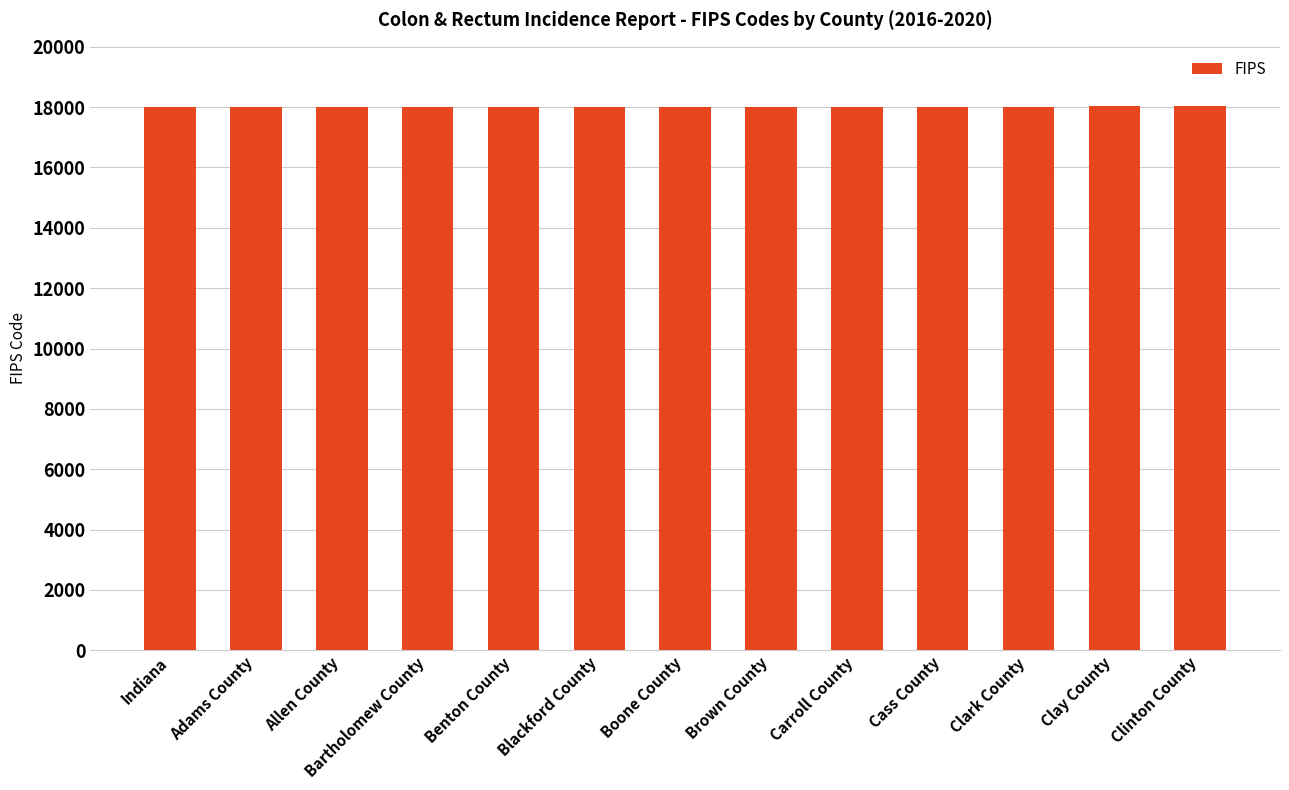

What is the greatest value displayed?

18023